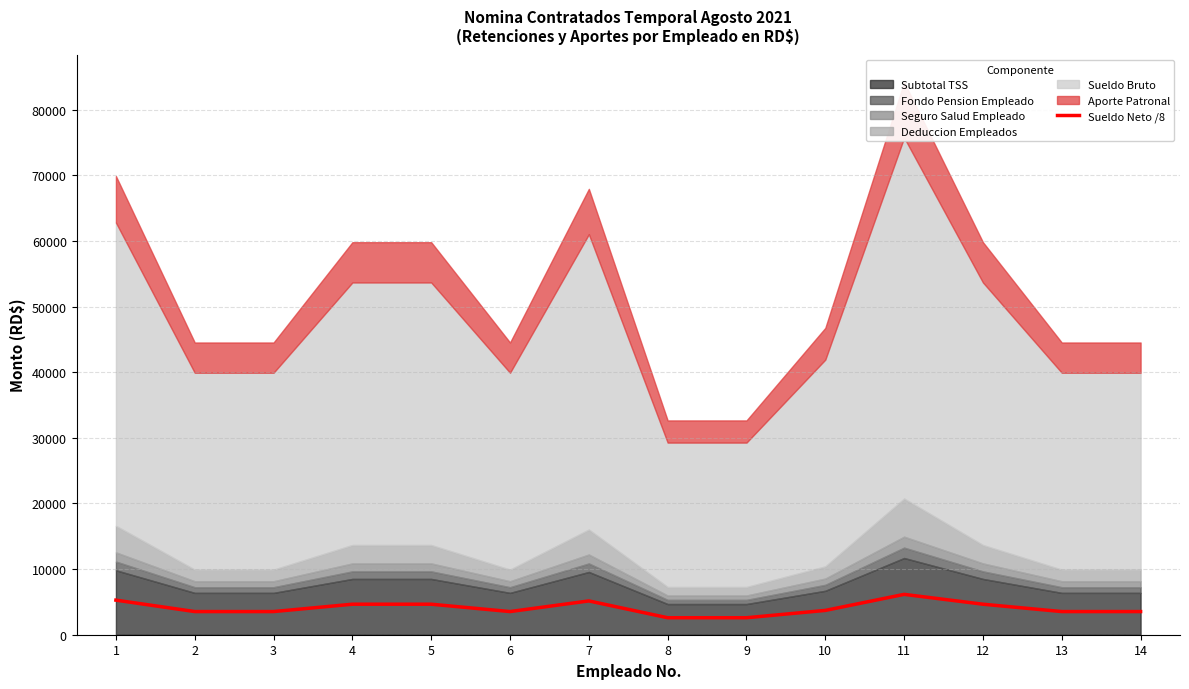

Rank the categories by value from highest to lowest.

11, 1, 7, 4, 5, 12, 10, 2, 3, 6, 13, 14, 8, 9